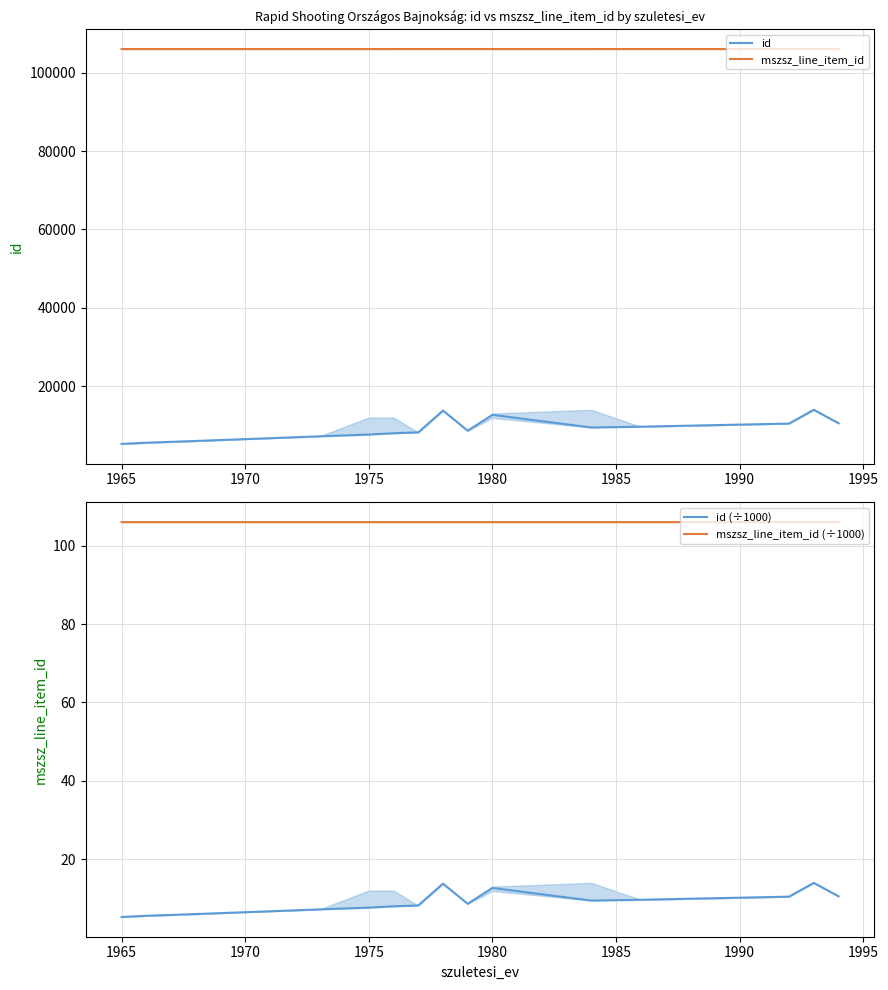

Does the chart have visible grid lines?

Yes